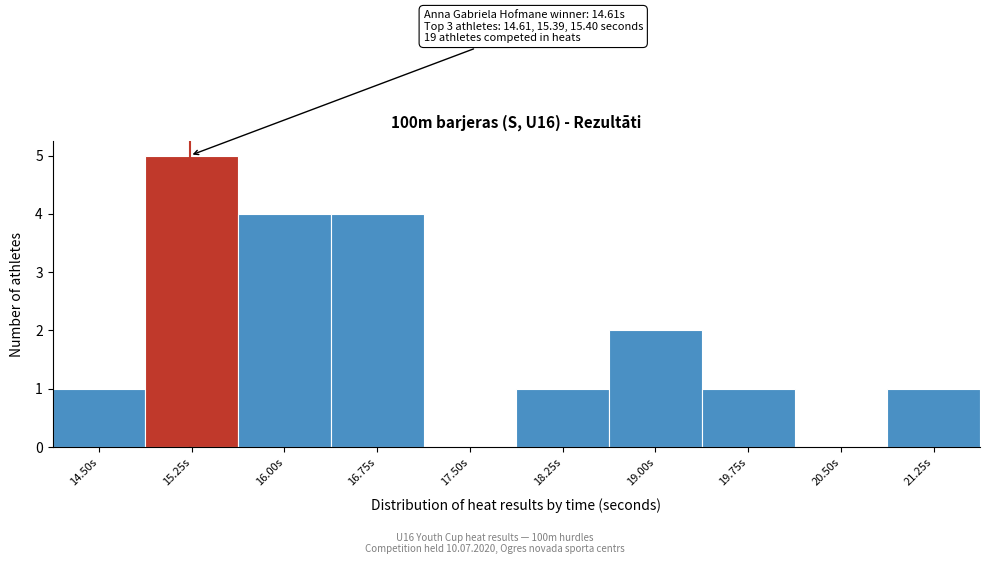

Reading right to left, transcribe all the data shown in this chart.

21.25s=1	20.50s=0	19.75s=1	19.00s=2	18.25s=1	17.50s=0	16.75s=4	16.00s=4	15.25s=5	14.50s=1